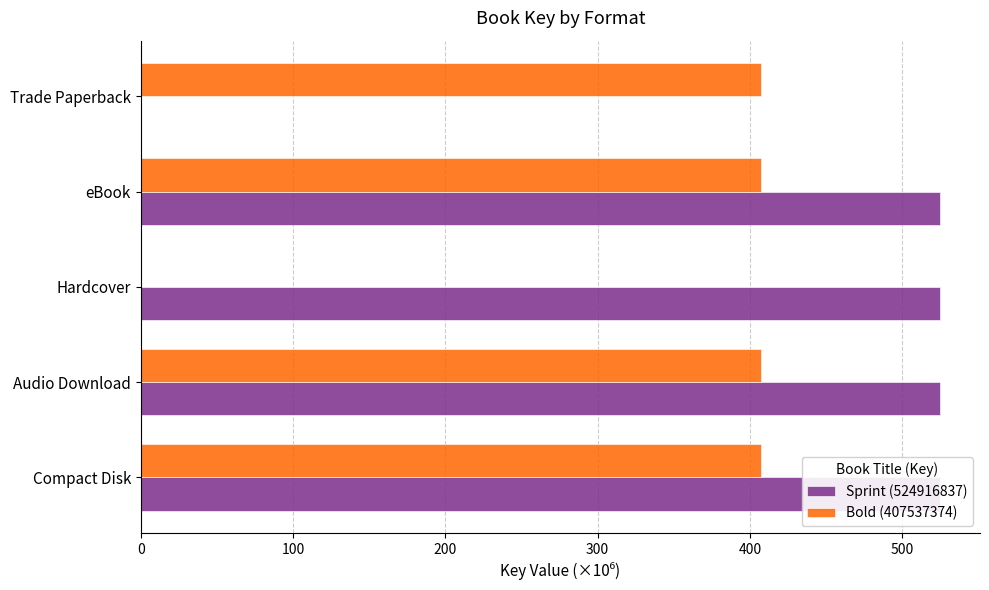

What is the greatest value displayed?

524.9